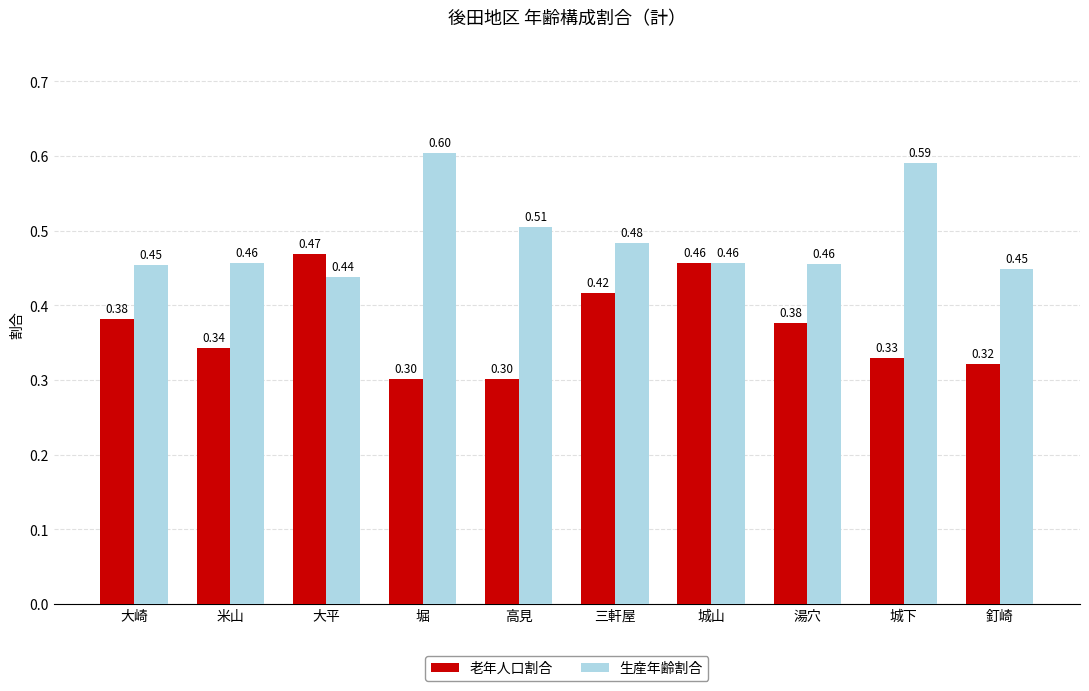

How many categories are shown in the chart?

10